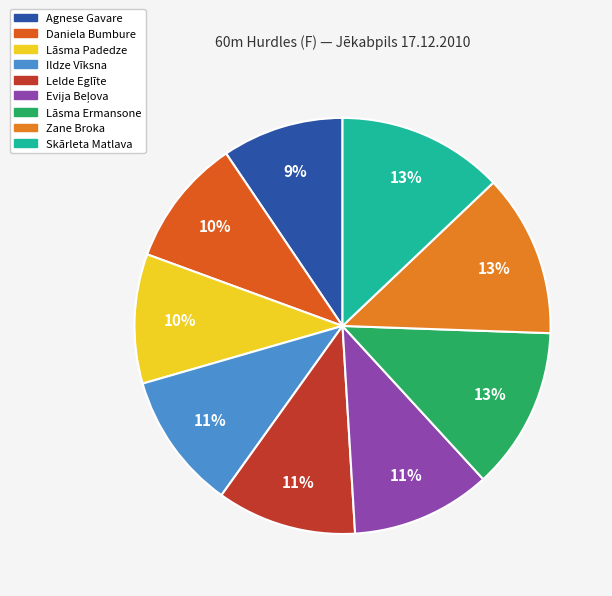

Is it true that Evija Beļova is 3% of the pie?

False